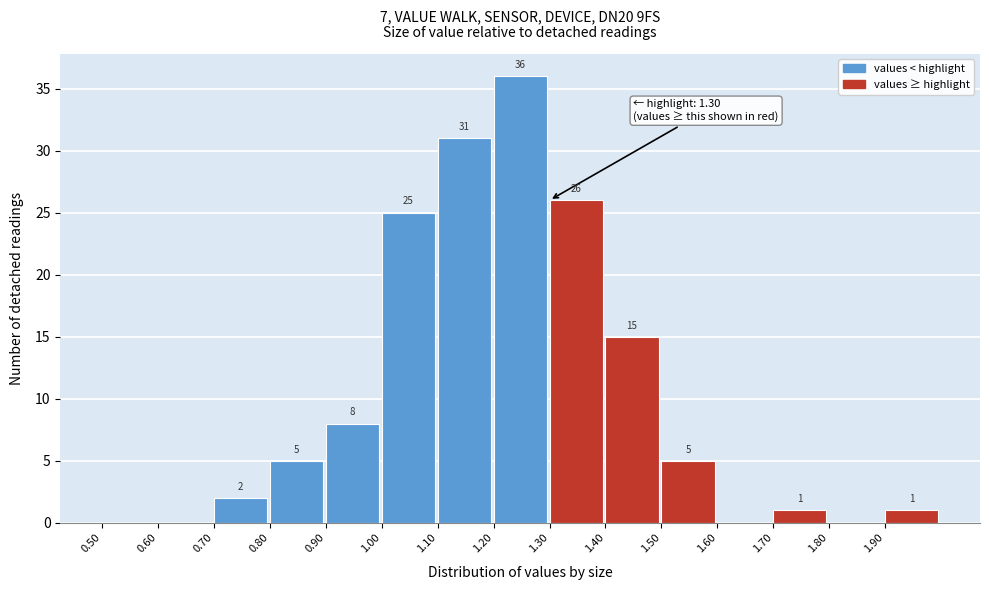

Which range on the x-axis has the tallest bar?

1.2 to 1.3